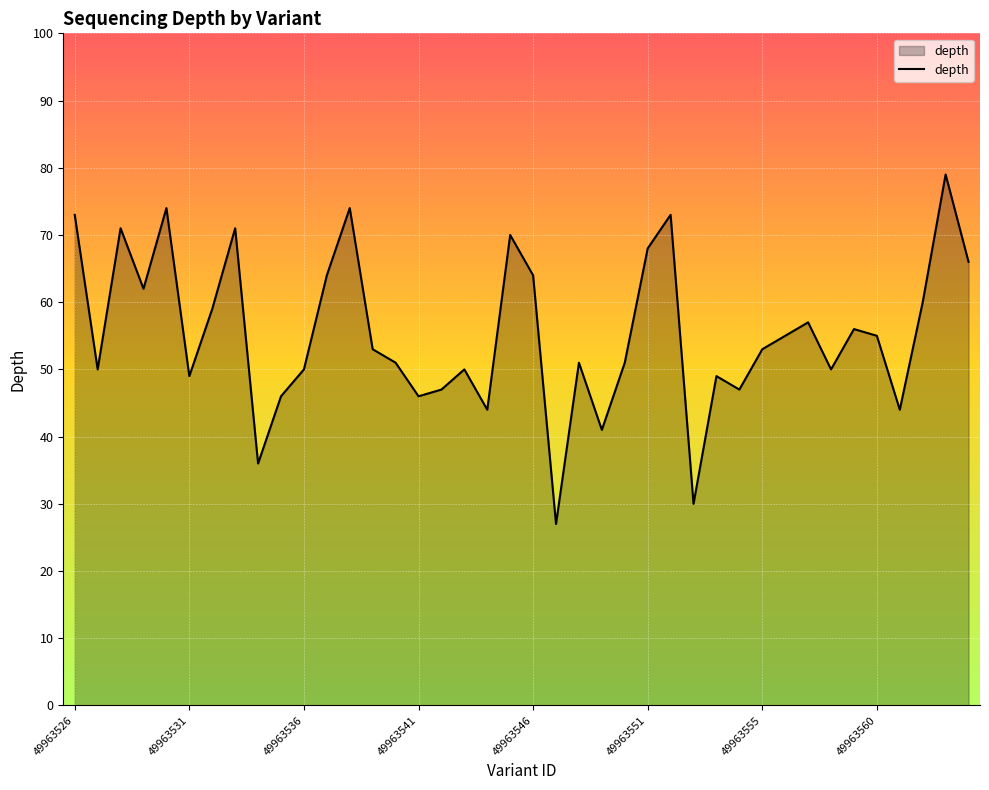

What is the difference between the maximum and minimum values?

52